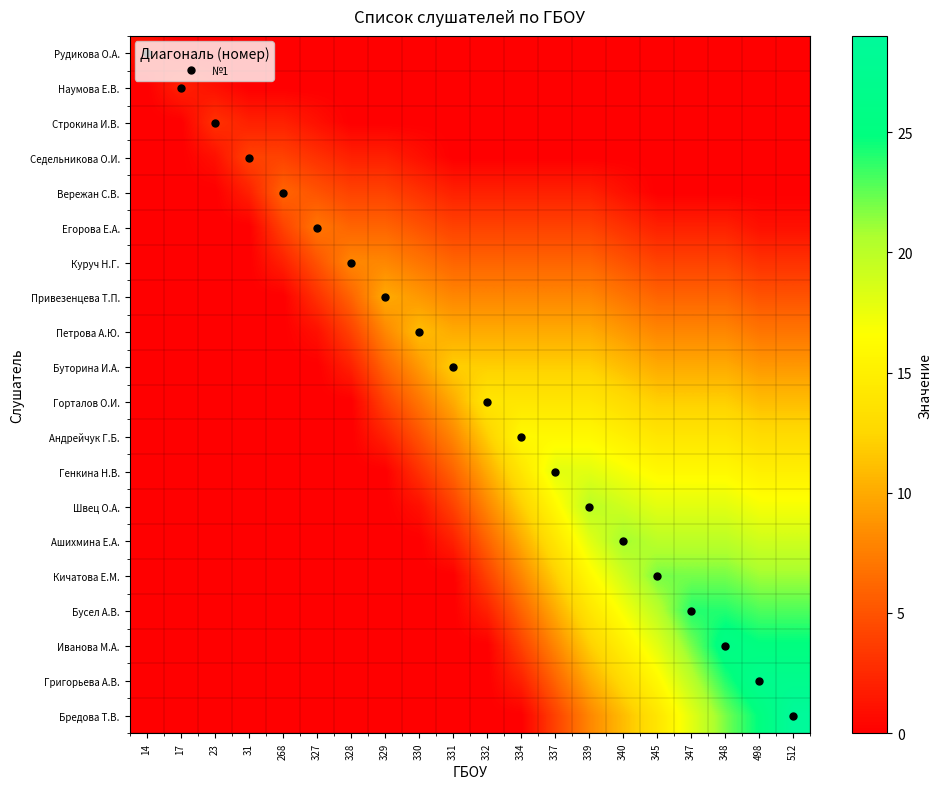

What is the difference between the highest and lowest values at 512?

29